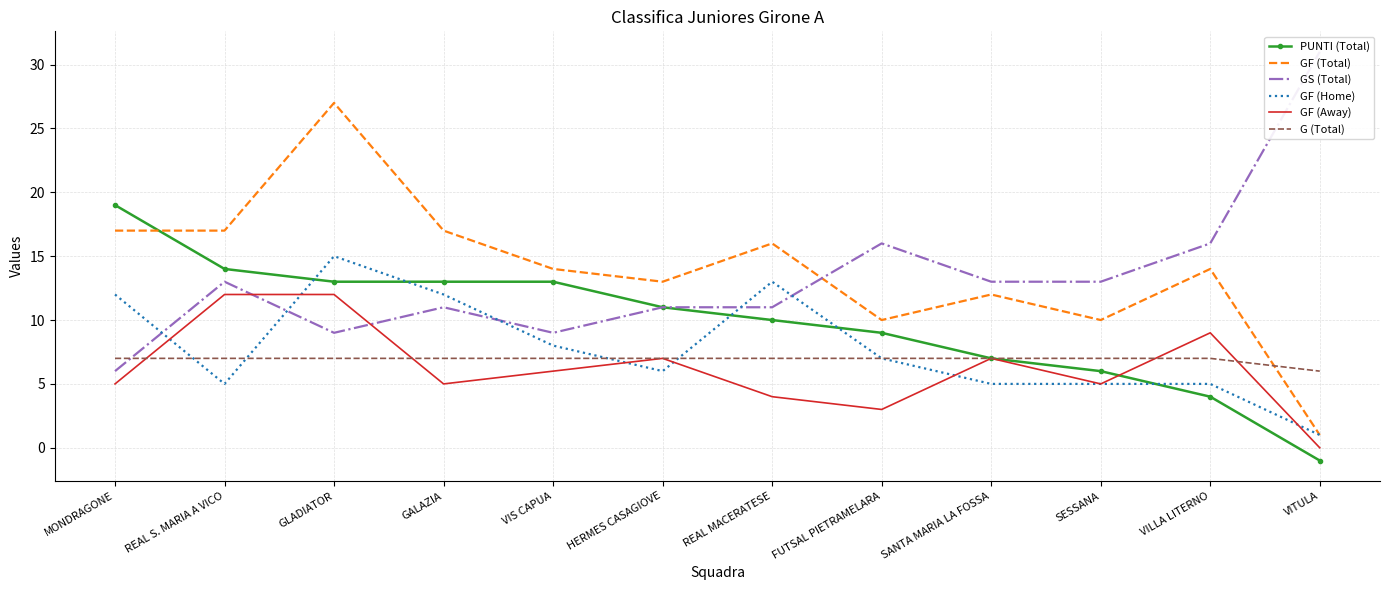

What is the label of the 6th point from the right?

REAL MACERATESE